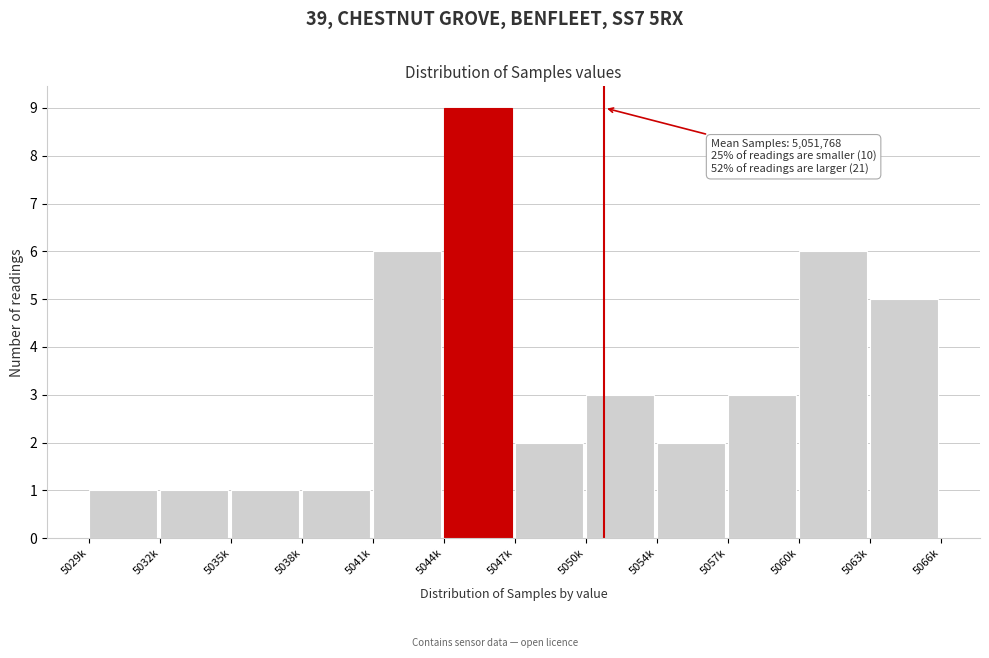

Reading left to right, list all the values displayed in this chart.

5029k=1	5032k=1	5035k=1	5038k=1	5041k=6	5044k=9	5047k=2	5050k=3	5054k=2	5057k=3	5060k=6	5063k=5